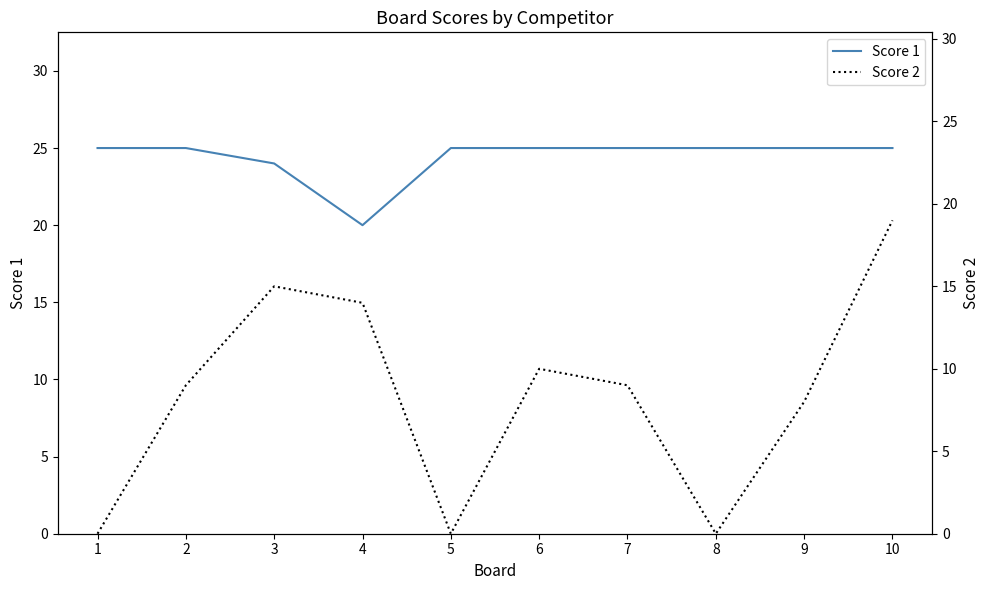

Reading left to right, extract all data points from this chart.

Score 1: 1=25	2=25	3=24	4=20	5=25	6=25	7=25	8=25	9=25	10=25
Score 2: 1=0	2=9	3=15	4=14	5=0	6=10	7=9	8=0	9=8	10=19